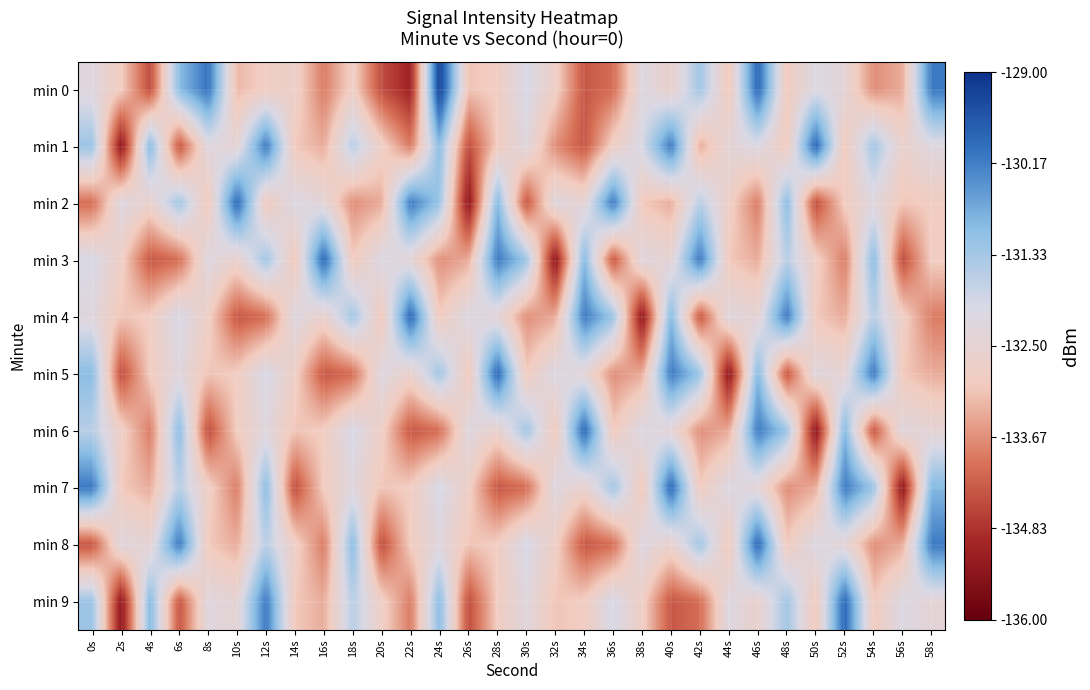

Between 16s and 26s, which is larger?

26s